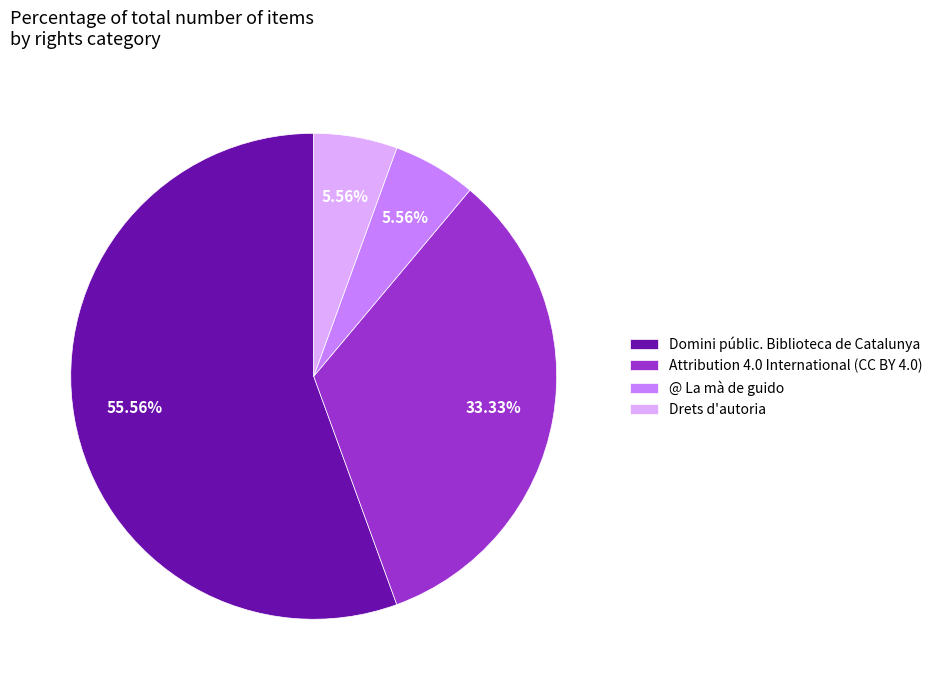

Combined, do Domini públic. Biblioteca de Catalunya and Attribution 4.0 International (CC BY 4.0) account for over 50%?

Yes